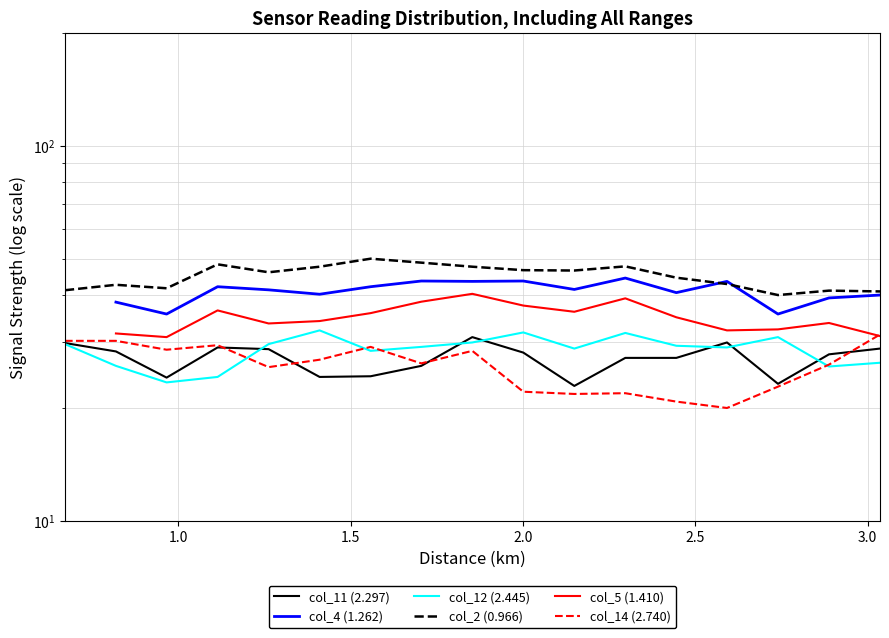

How many interior local valleys does the col_4 (1.262) series have?

6